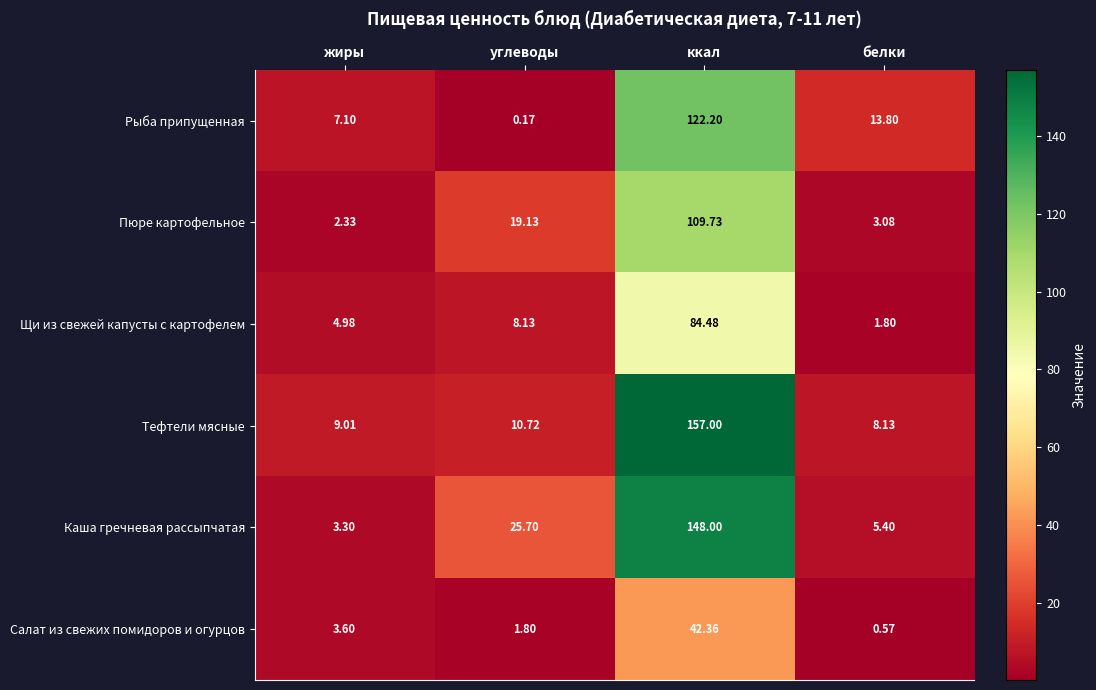

Which series has the largest total across all categories?

Тефтели мясные